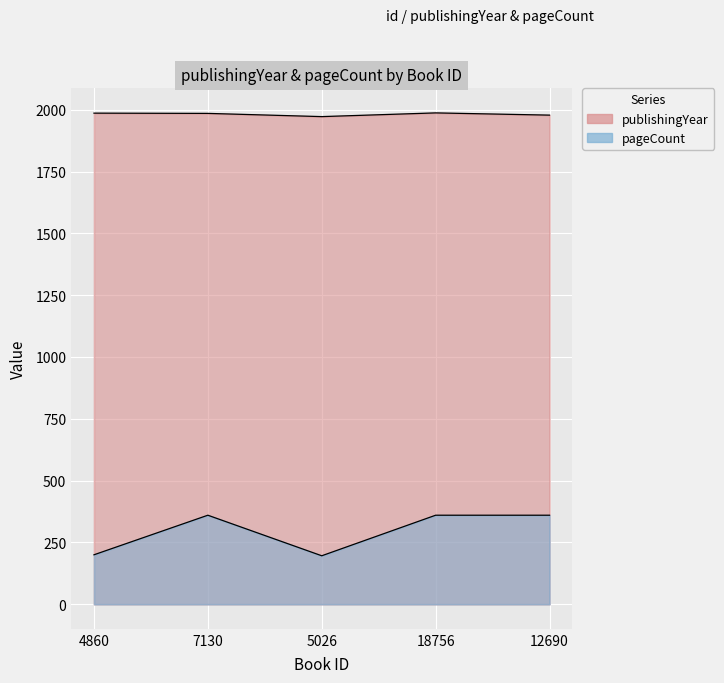

Which has a higher value, 4860 or 5026?

4860